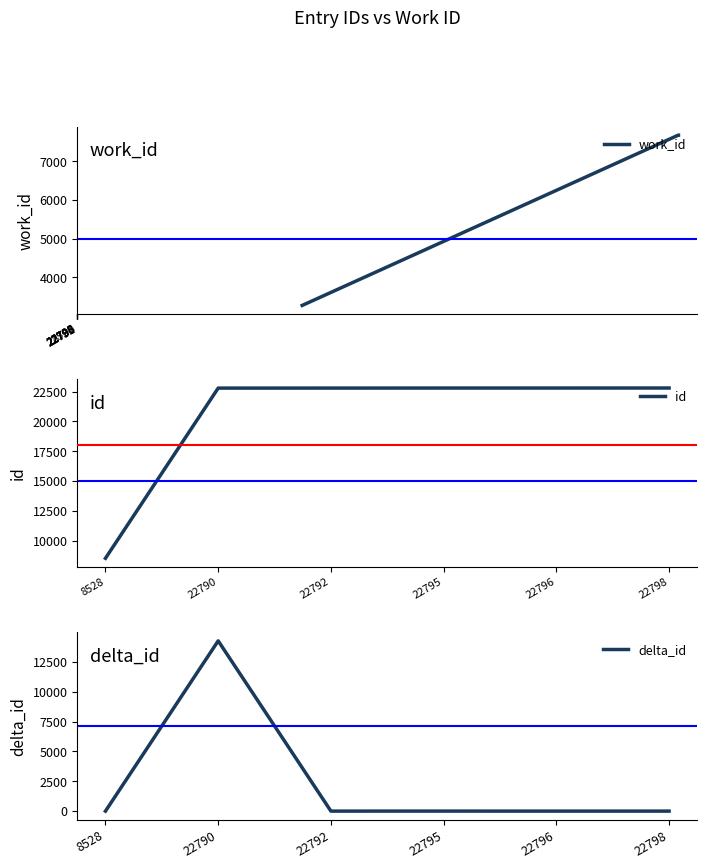

How many data points does each series have?

6